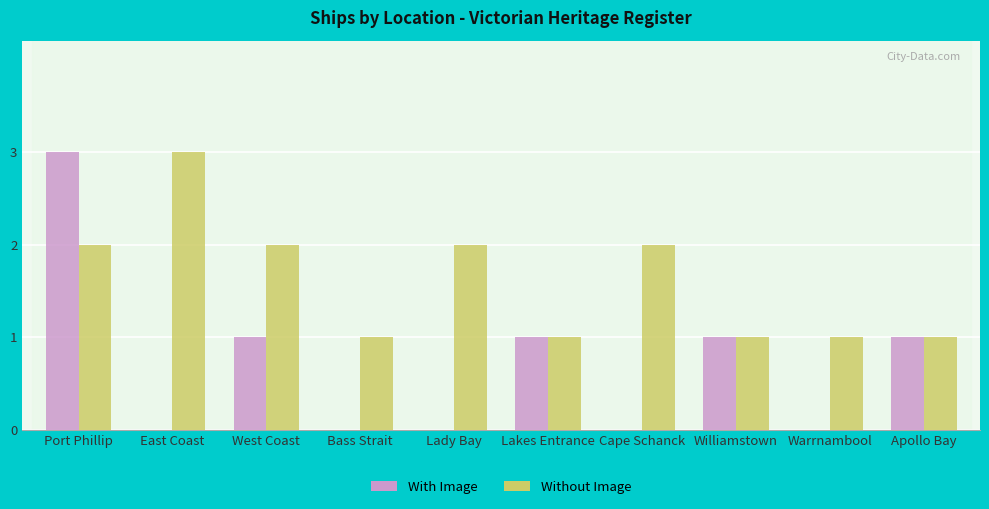

What is the greatest value displayed?

3